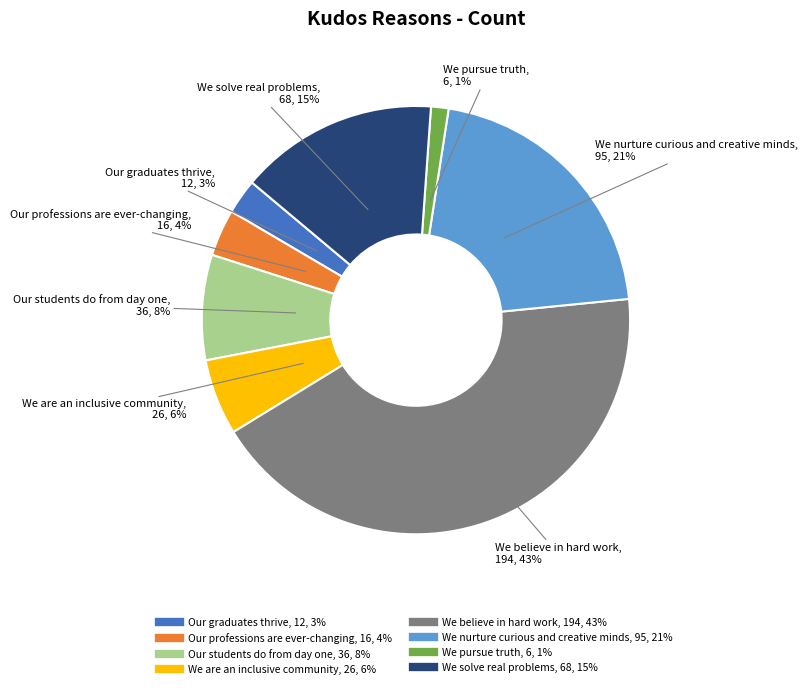

Rank the categories by value from lowest to highest.

We pursue truth, Our graduates thrive, Our professions are ever-changing, We are an inclusive community, Our students do from day one, We solve real problems, We nurture curious and creative minds, We believe in hard work